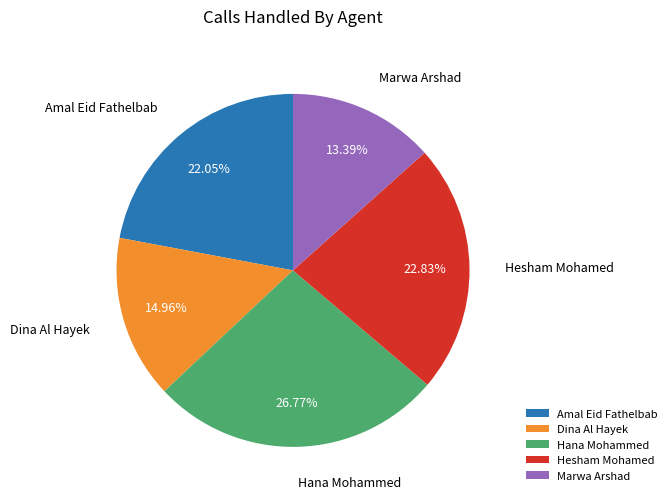

How many segments does this pie chart have?

5